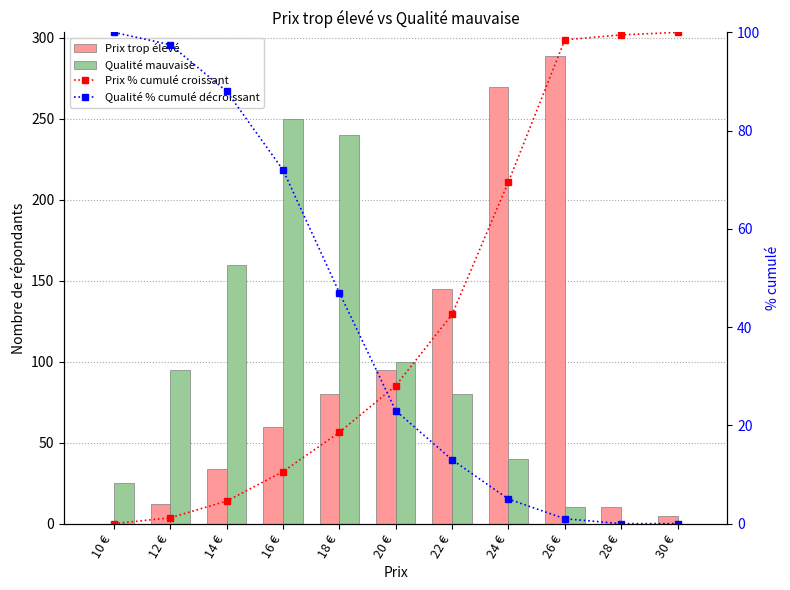

Reading left to right, what are all the values shown in this chart?

Prix trop élevé: 0.0	12.0	34.0	60.0	80.0	95.0	145.0	270.0	289.0	10.0	5.0
Qualité mauvaise: 25.0	95.0	160.0	250.0	240.0	100.0	80.0	40.0	10.0	0.0	0.0
Prix % cumulé croissant: 0.0	1.2	4.6	10.6	18.6	28.1	42.6	69.6	98.5	99.5	100.0
Qualité % cumulé décroissant: 100.0	97.5	88.0	72.0	47.0	23.0	13.0	5.0	1.0	0.0	0.0